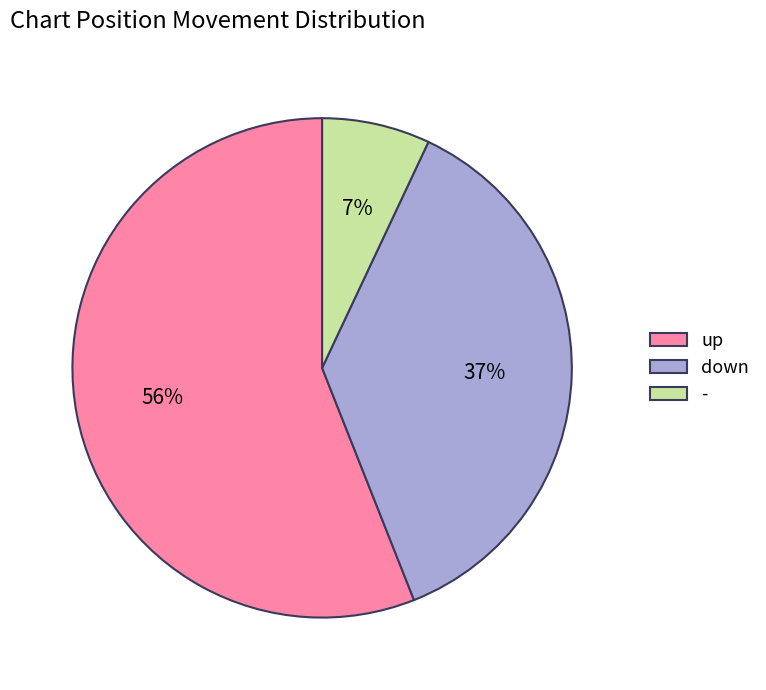

Do - and up together represent more than half of the pie?

Yes